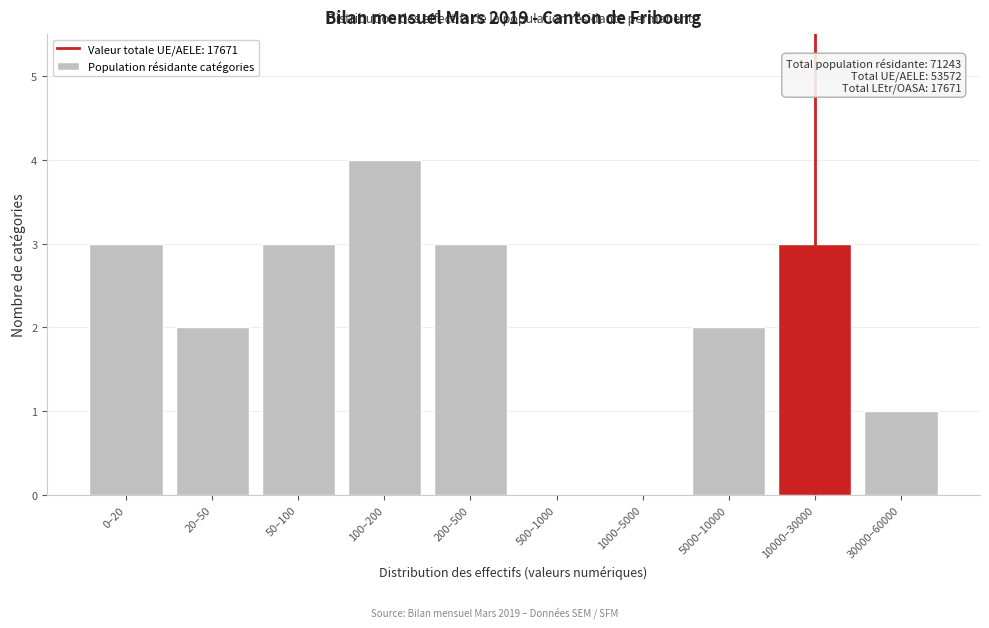

Reading left to right, transcribe all the data shown in this chart.

0–20=3	20–50=2	50–100=3	100–200=4	200–500=3	500–1000=0	1000–5000=0	5000–10000=2	10000–30000=3	30000–60000=1